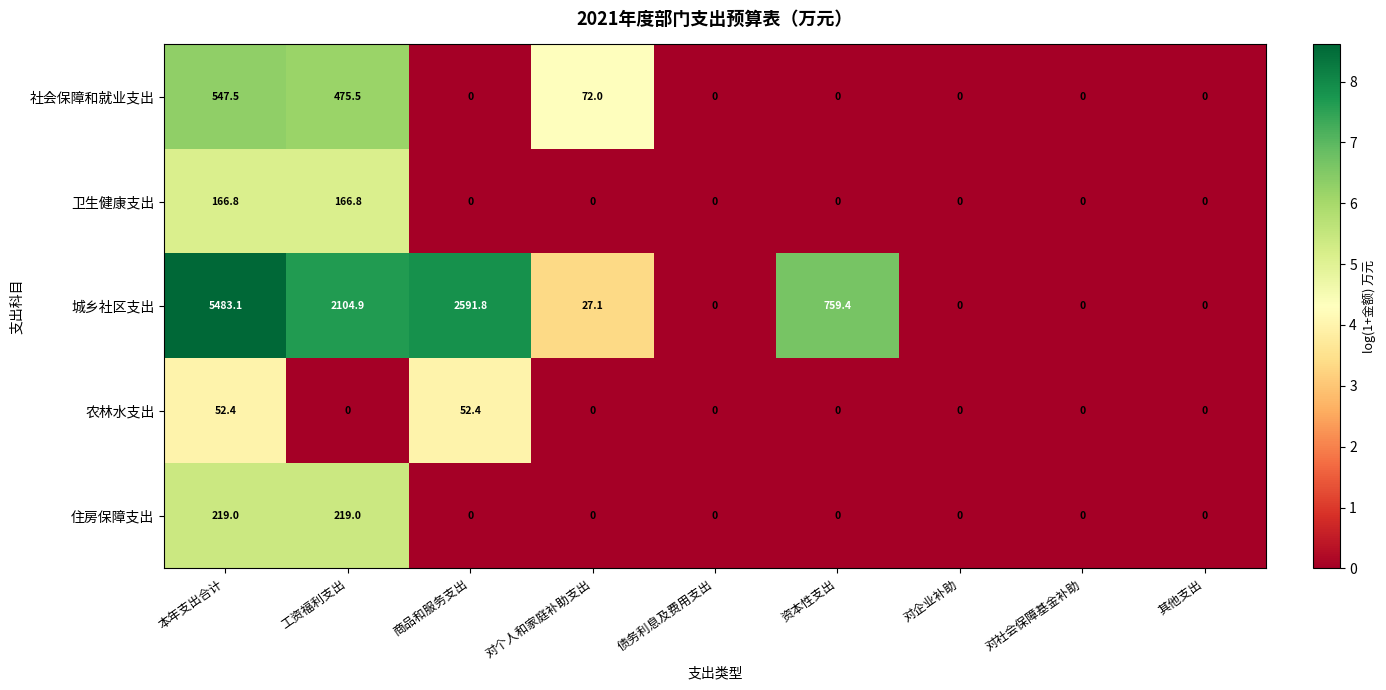

At which category is the sum across all series the highest?

本年支出合计